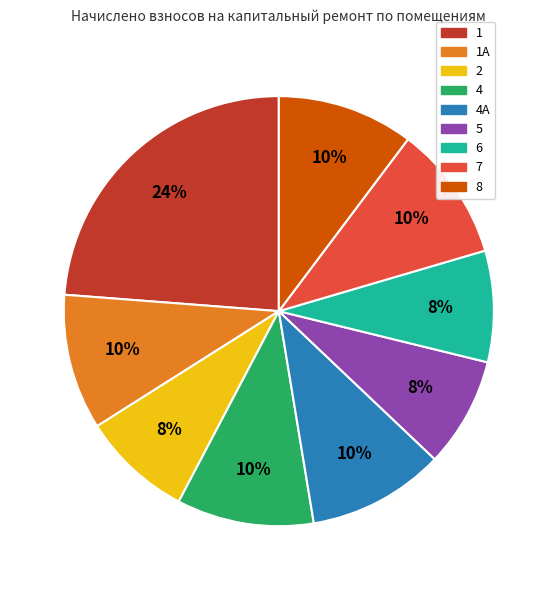

To the nearest percent, what is the difference between the largest and smallest slice percentages?

16%